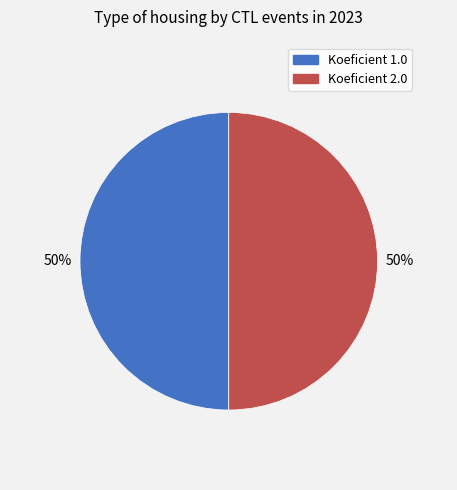

To the nearest percent, what is the average slice percentage?

50%